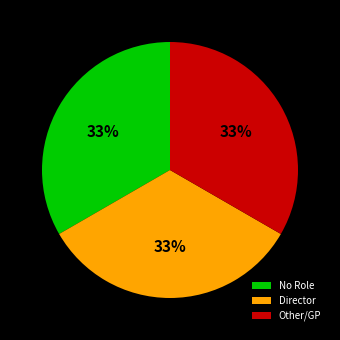

To the nearest percent, what is the average slice percentage?

33%